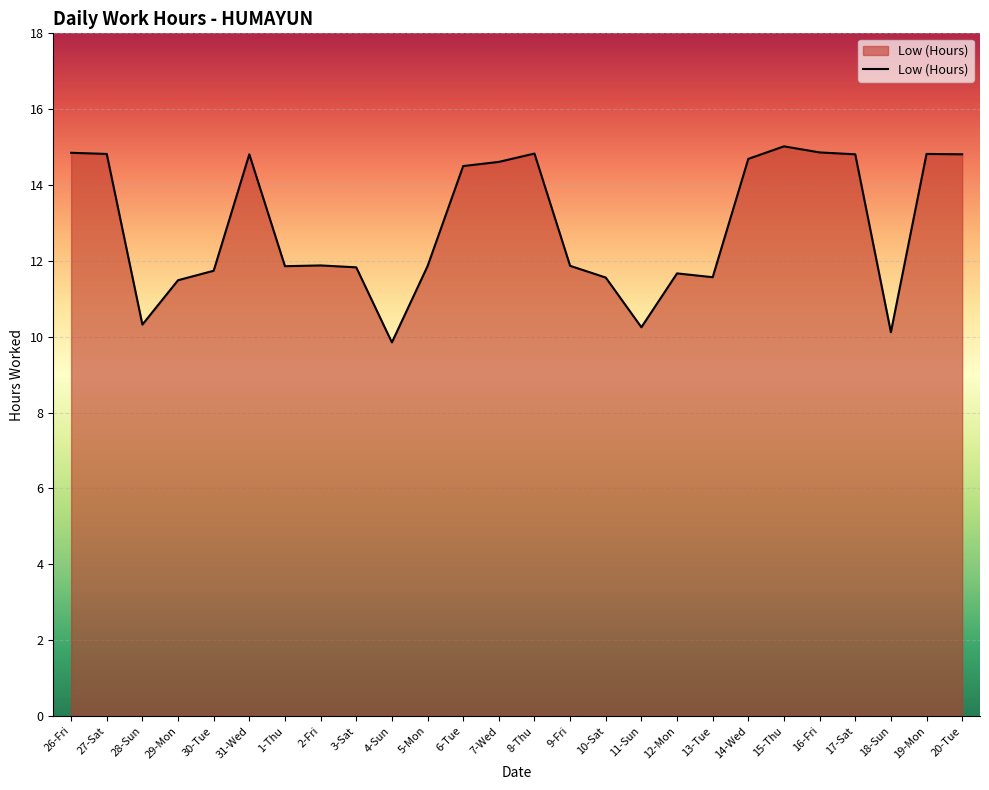

True or false: there are more than 1 points higher than both neighbors.

True